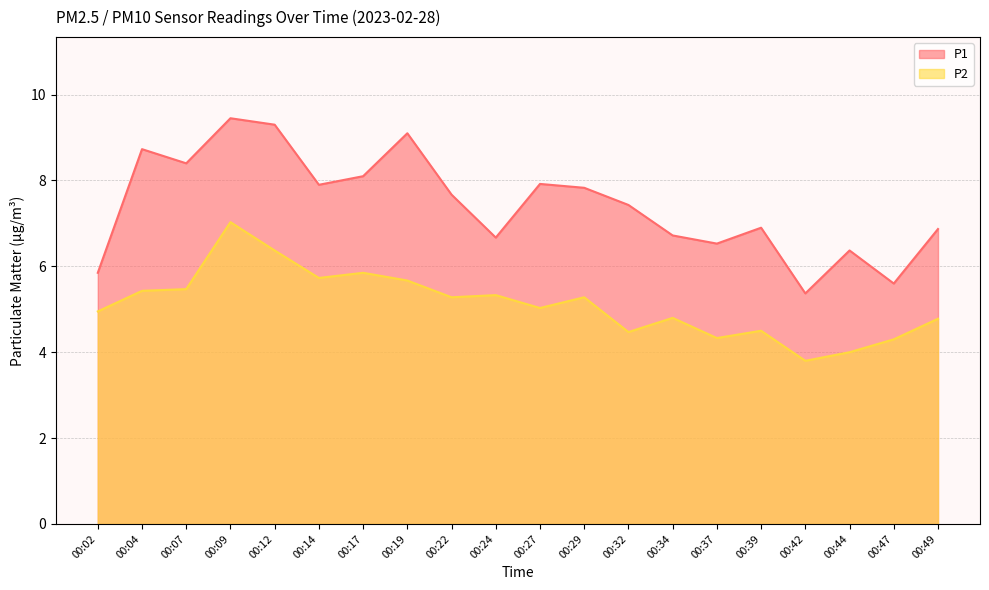

True or false: P2 has a value of 5.5 at 00:07.

True